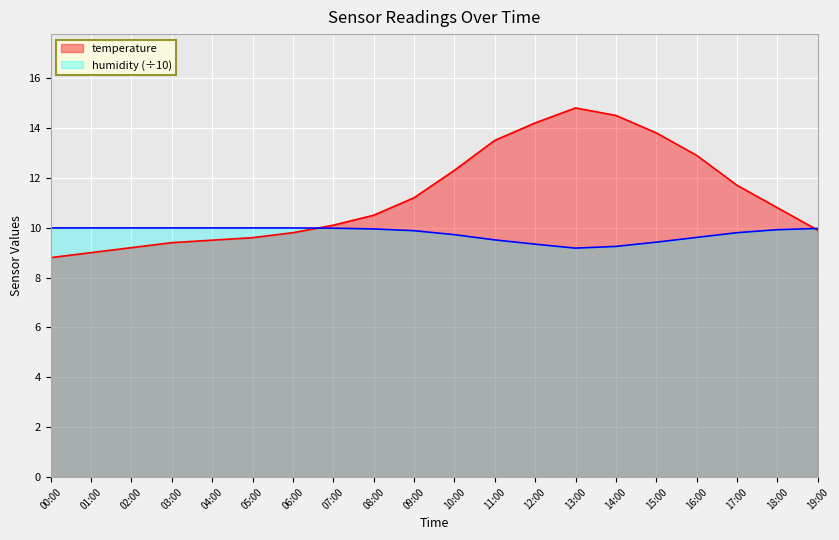

How many times do humidity and temperature cross each other?

2